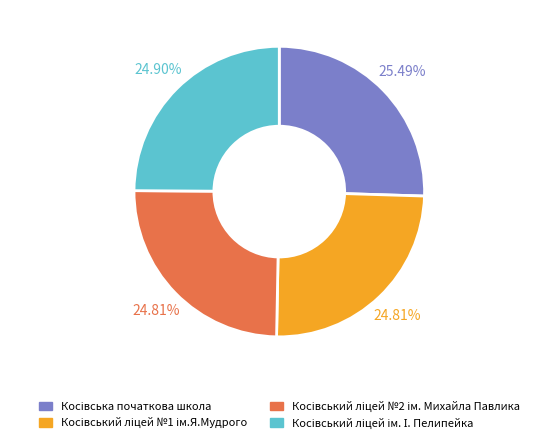

Does any single category account for the majority?

No